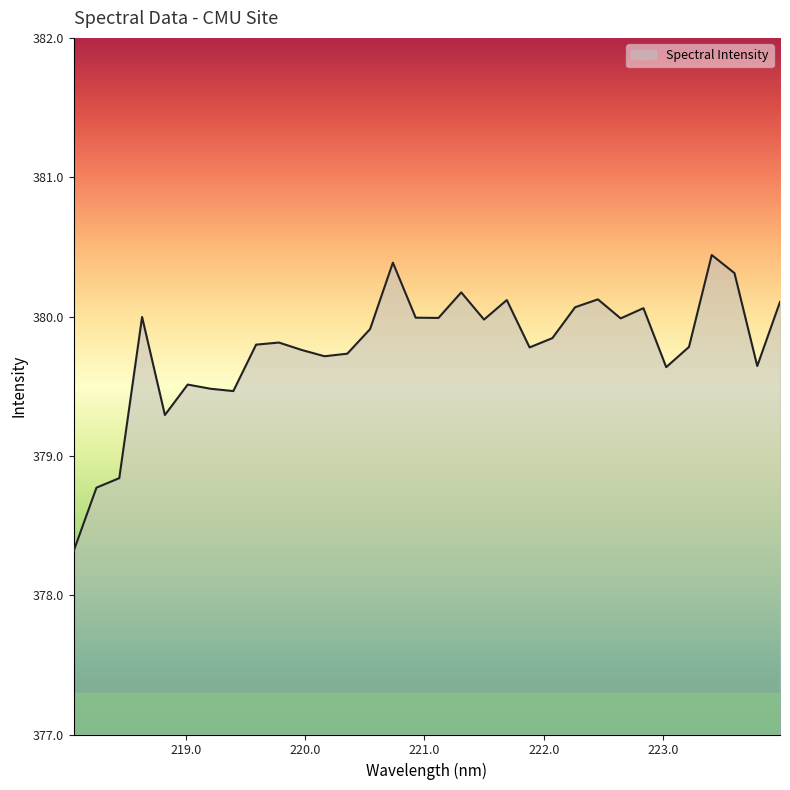

What is the difference between the maximum and minimum values?

2.1